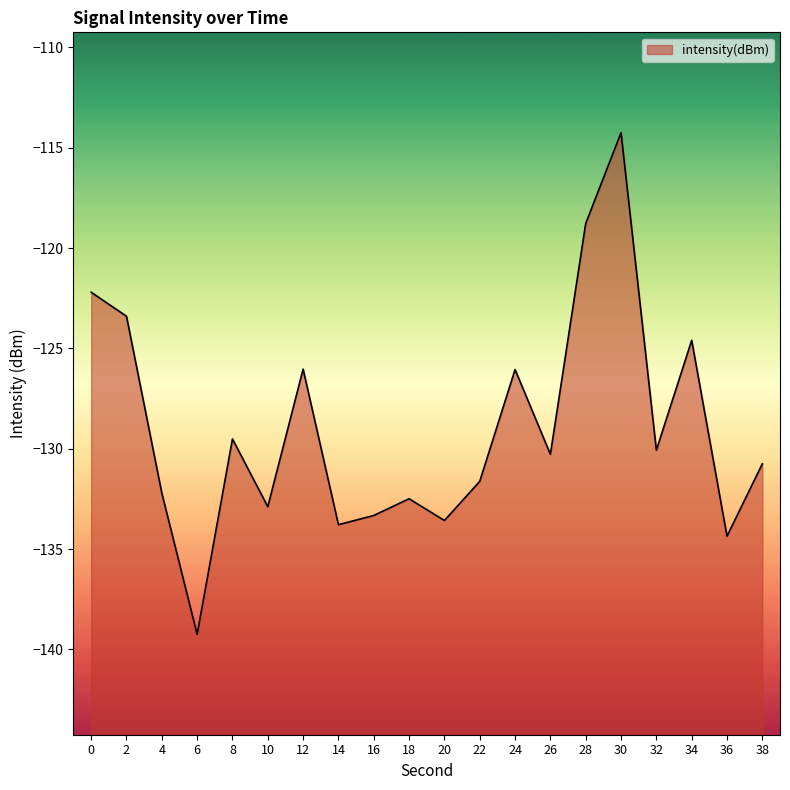

What is the sum of the values at 32 and 28?

-248.8